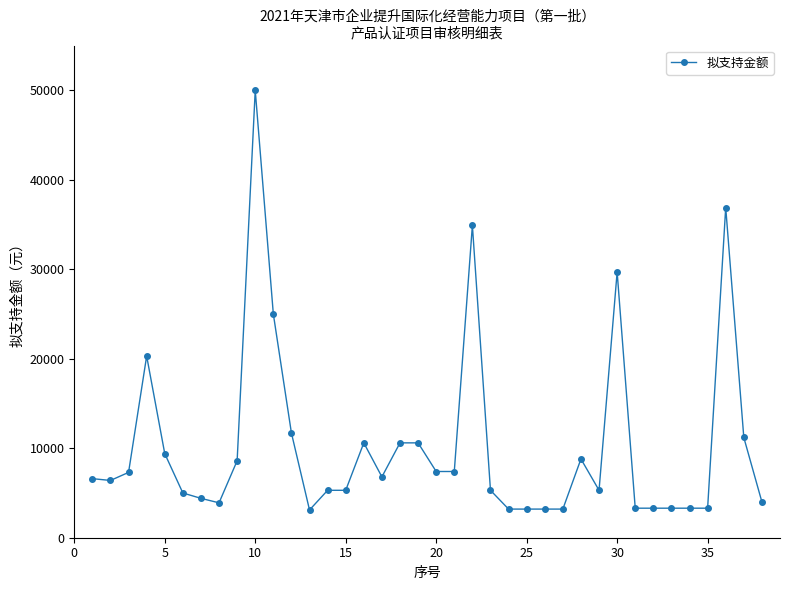

What is the difference between the maximum and minimum values?

46900